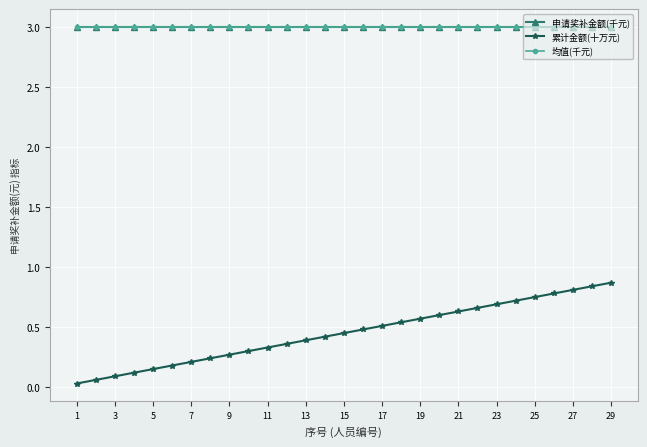

Reading left to right, what are all the values shown in this chart?

申请奖补金额(千元): 3.0	3.0	3.0	3.0	3.0	3.0	3.0	3.0	3.0	3.0	3.0	3.0	3.0	3.0	3.0	3.0	3.0	3.0	3.0	3.0	3.0	3.0	3.0	3.0	3.0	3.0	3.0	3.0	3.0
累计金额(十万元): 0.0	0.1	0.1	0.1	0.1	0.2	0.2	0.2	0.3	0.3	0.3	0.4	0.4	0.4	0.5	0.5	0.5	0.5	0.6	0.6	0.6	0.7	0.7	0.7	0.8	0.8	0.8	0.8	0.9
均值(千元): 3.0	3.0	3.0	3.0	3.0	3.0	3.0	3.0	3.0	3.0	3.0	3.0	3.0	3.0	3.0	3.0	3.0	3.0	3.0	3.0	3.0	3.0	3.0	3.0	3.0	3.0	3.0	3.0	3.0